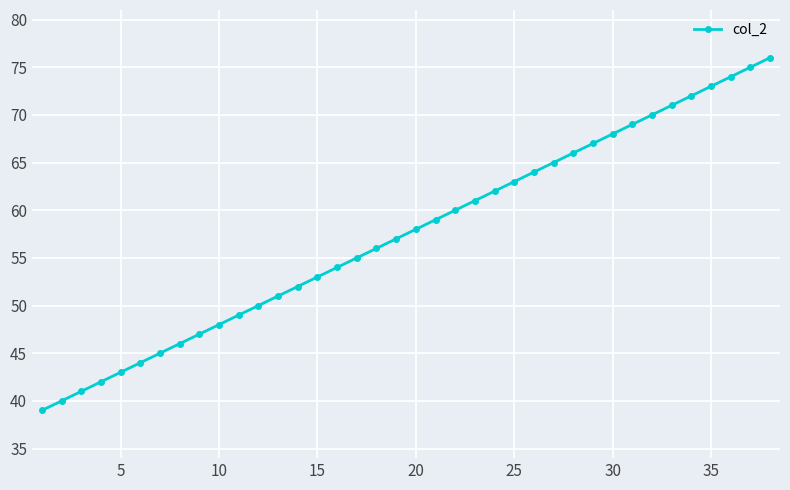

True or false: the data has more than 1 interior local peaks.

False